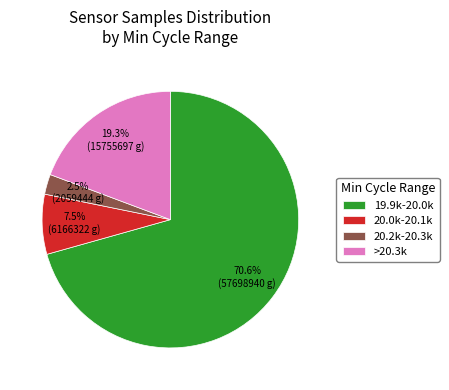

Between 19.9k-20.0k and >20.3k, which is larger?

19.9k-20.0k